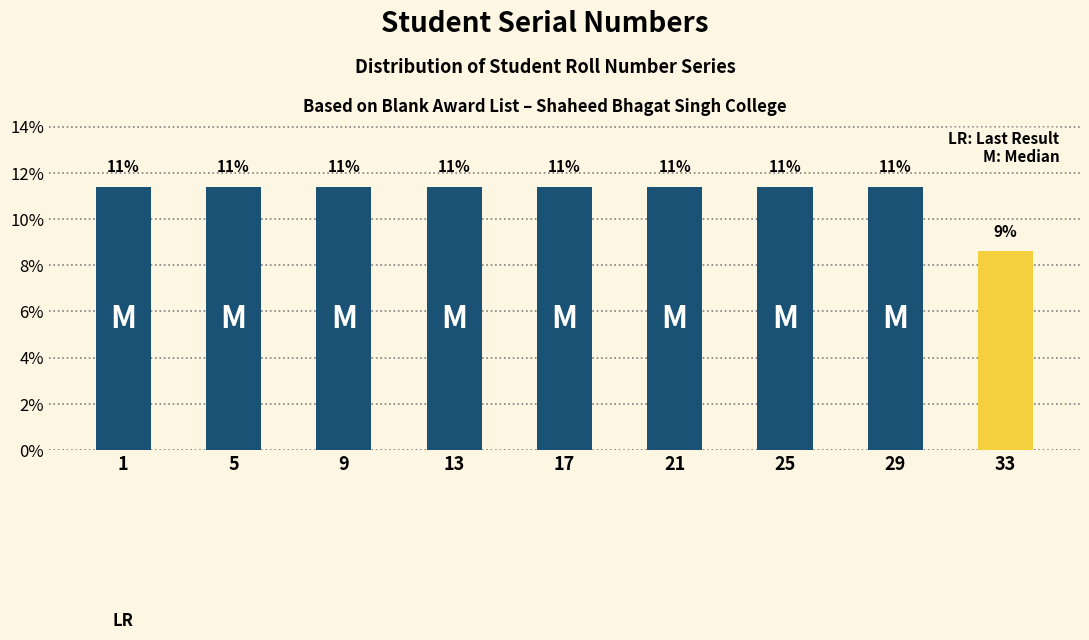

Does the chart contain any negative values?

No